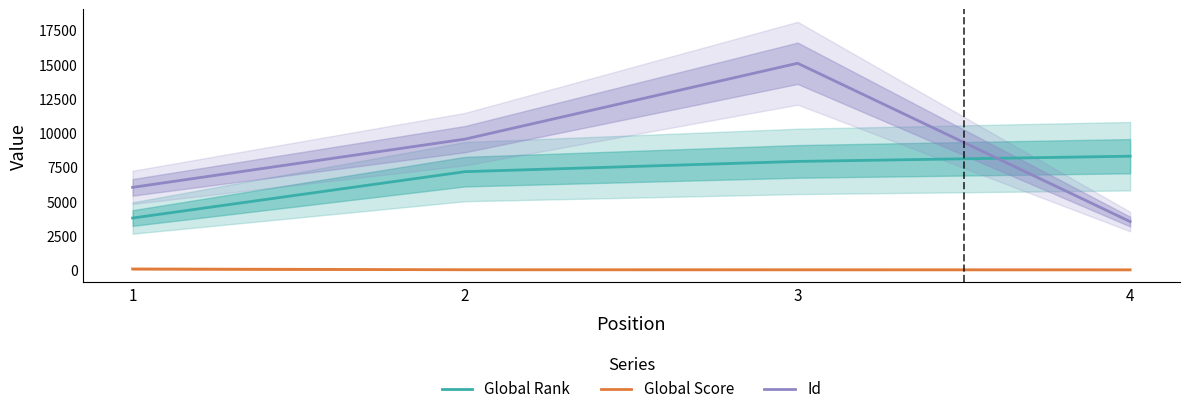

At which label is Id closest to 9320?

2